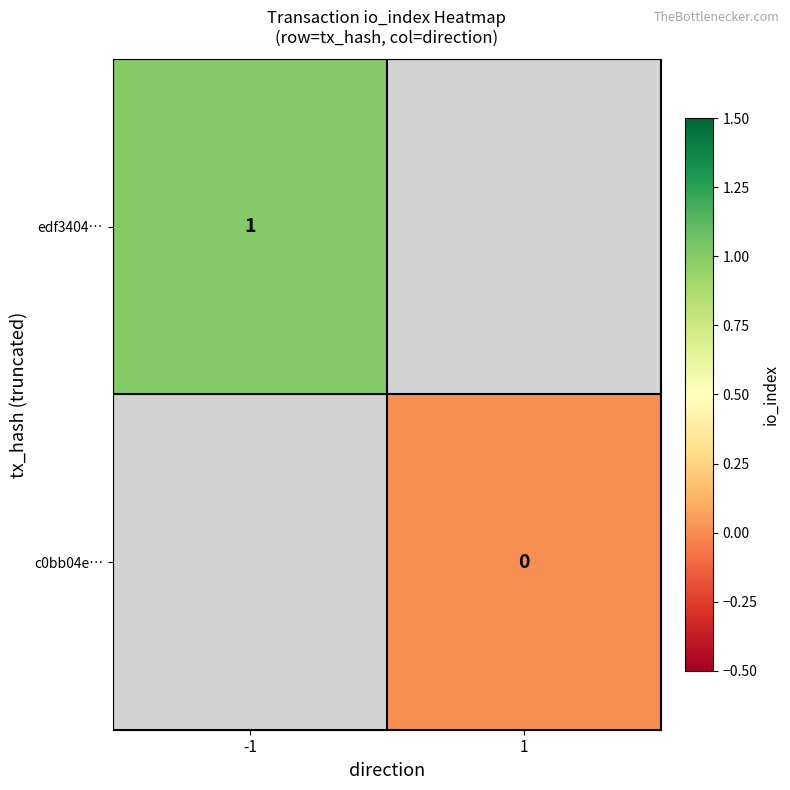

The edf3404… series shows 1 at -1. True or false?

True